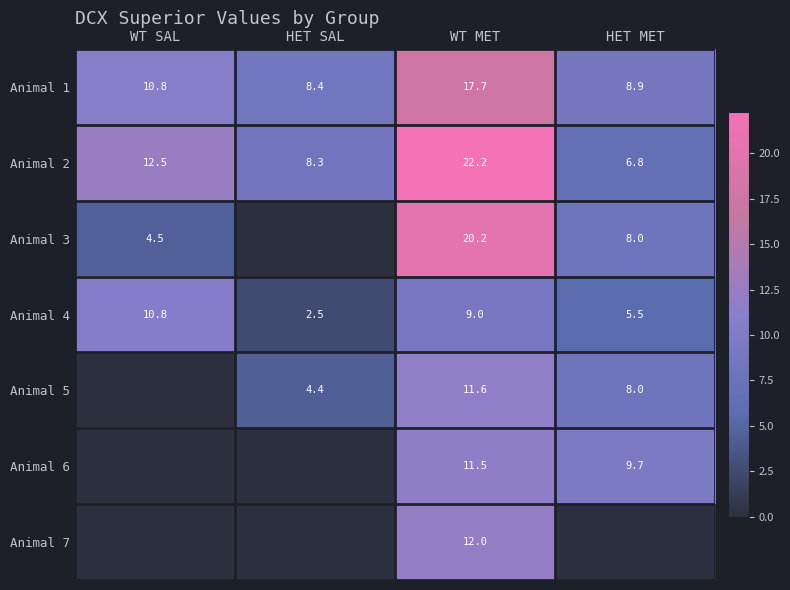

At which label is Animal 4 closest to 6?

HET MET